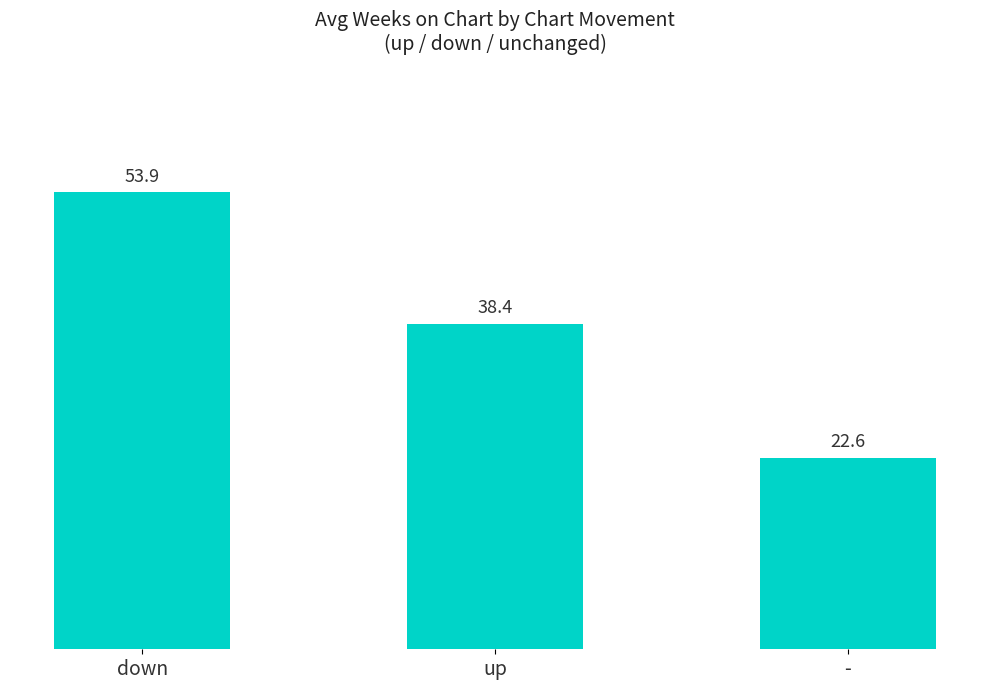

Count the number of data series in this chart.

1